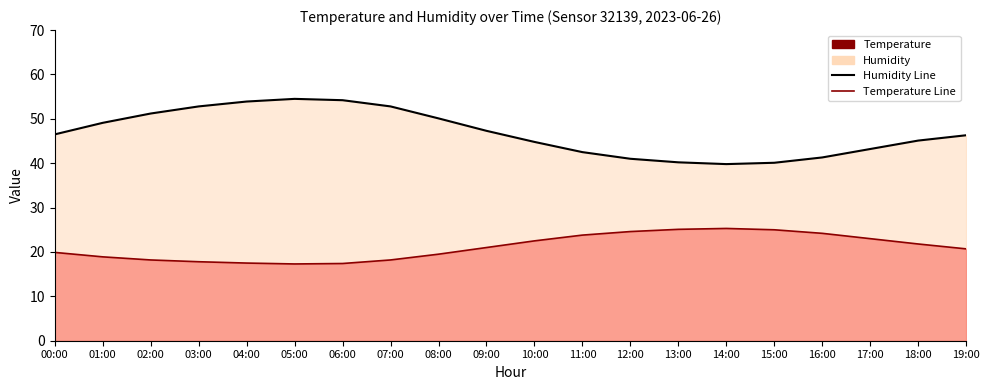

Which has a higher value, 07:00 or 06:00?

06:00